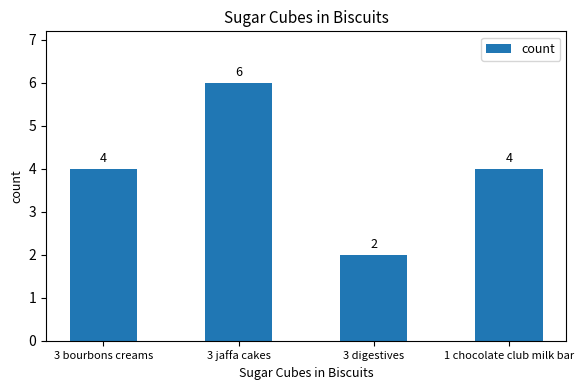

Is it true that the value at 3 bourbons creams is 1?

False